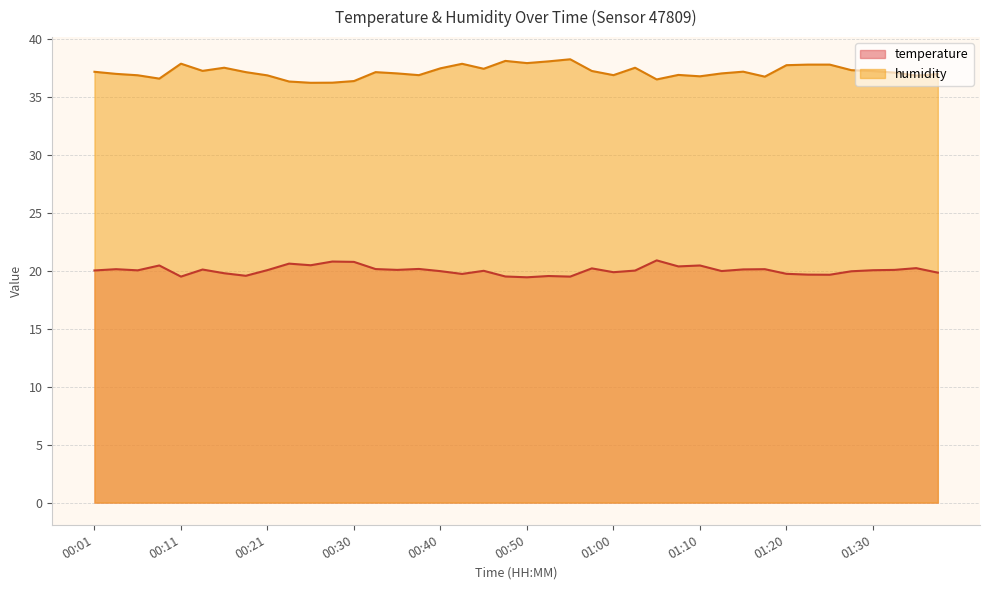

Rank the series by their maximum value, from highest to lowest.

humidity, temperature